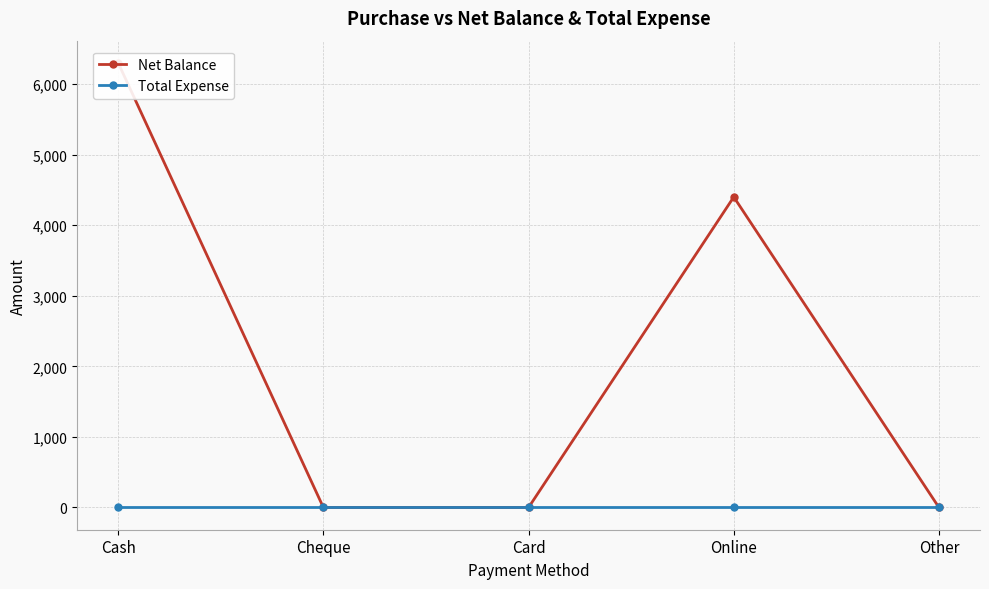

Which has a higher value, Cash or Other?

Cash